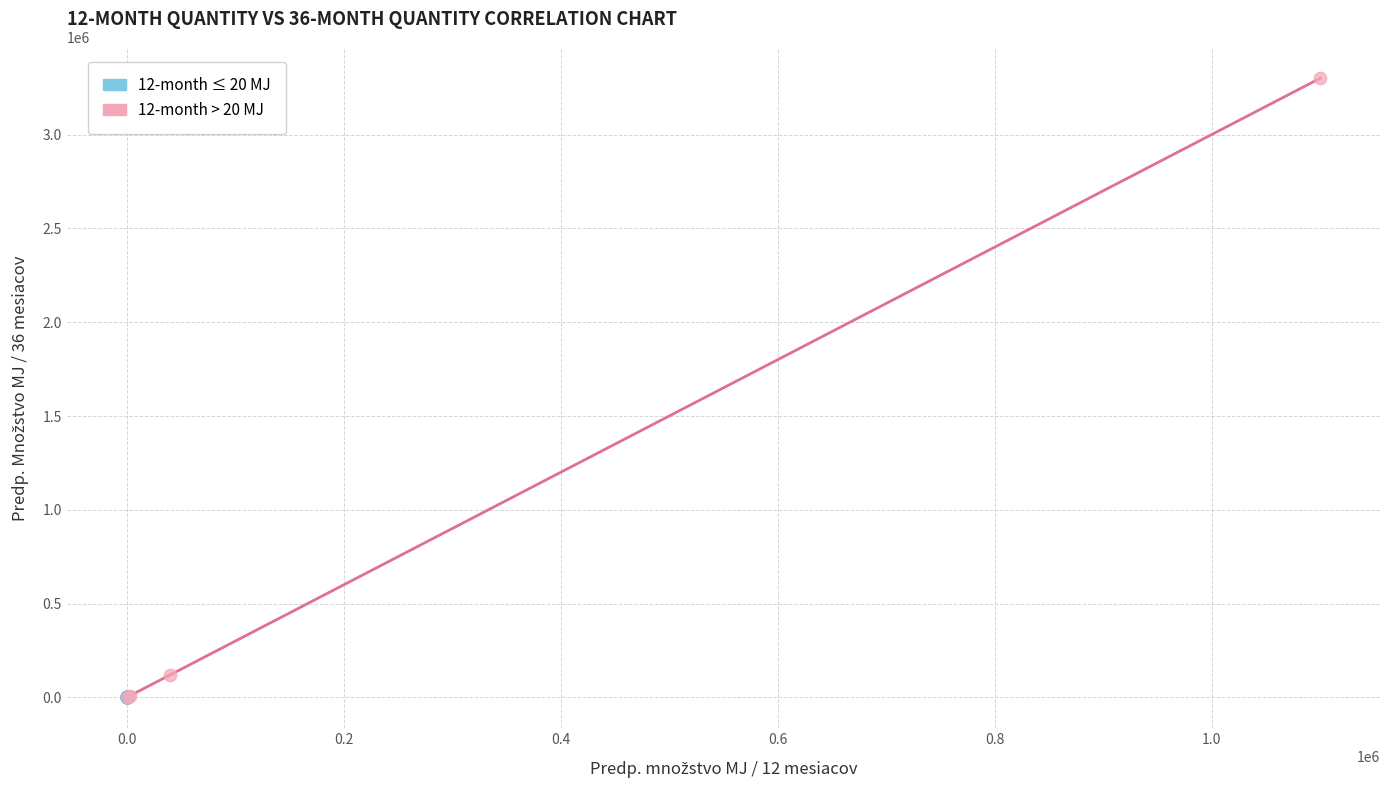

Which series contains the highest Y value?

12-month > 20 MJ